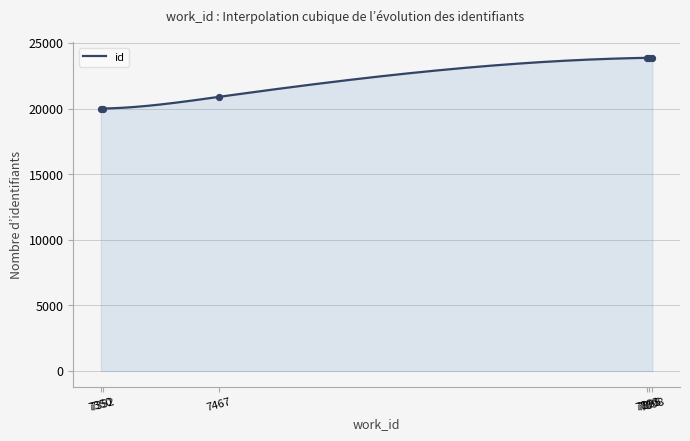

Approximately how many times larger is the value at 7467 compared to 7467?

1.0